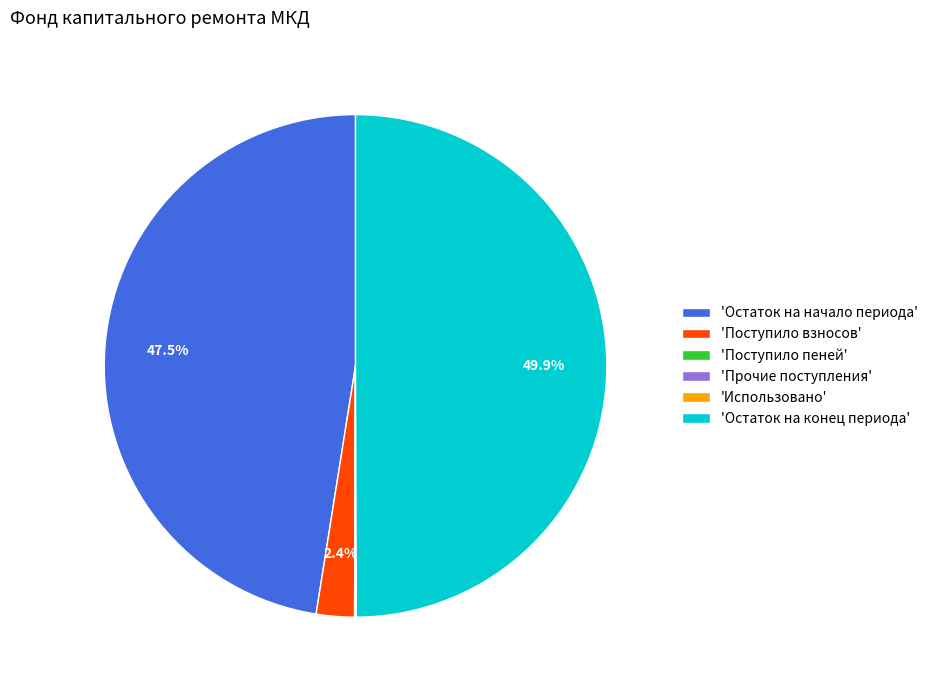

Which slice is the largest?

'Остаток на конец периода'